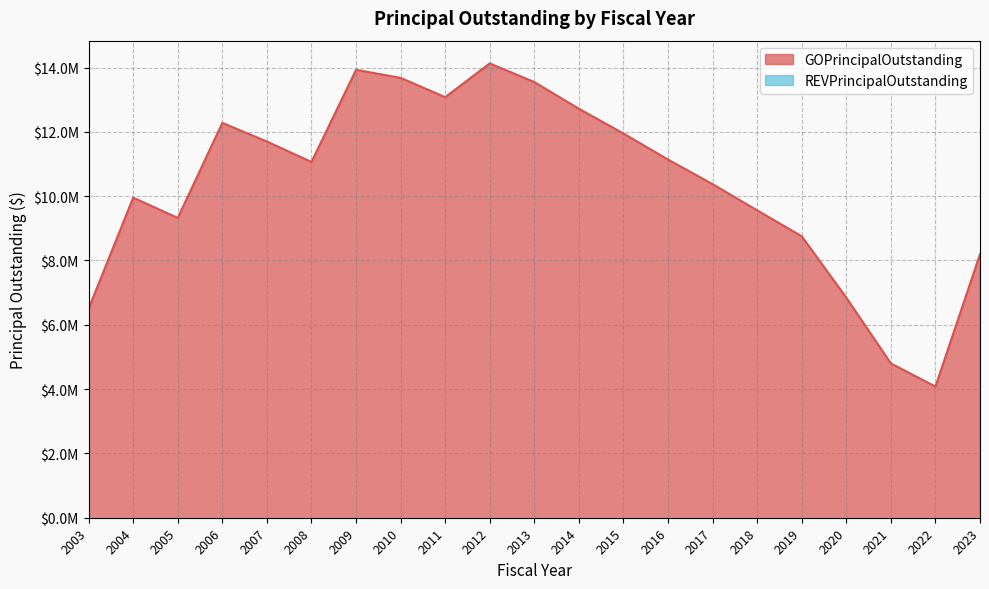

The chart shows a value of 3159563 at 2017. True or false?

False